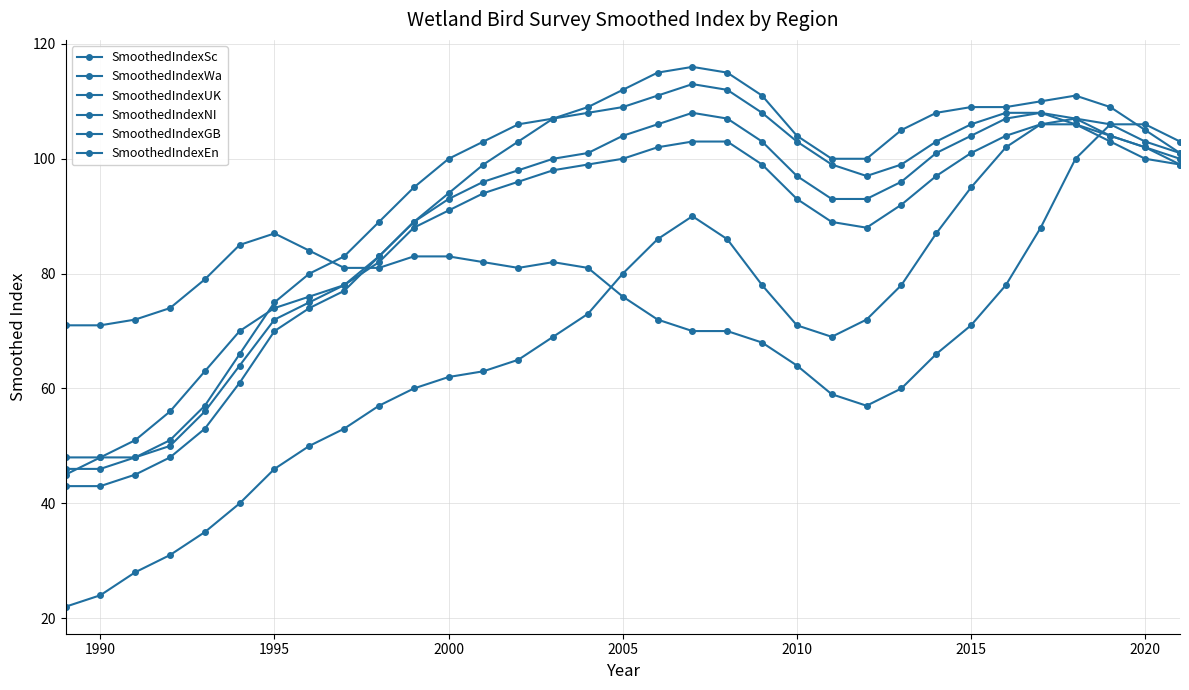

How many data points in SmoothedIndexNI are less than 79?

16